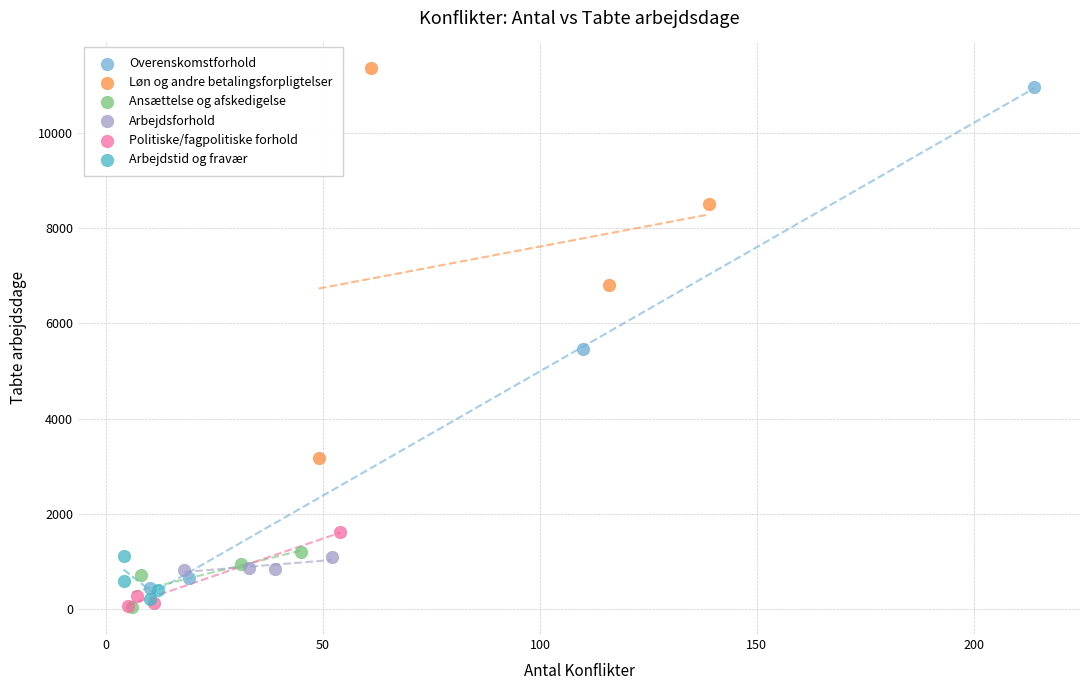

Which series has the largest Y range (max minus min)?

Overenskomstforhold